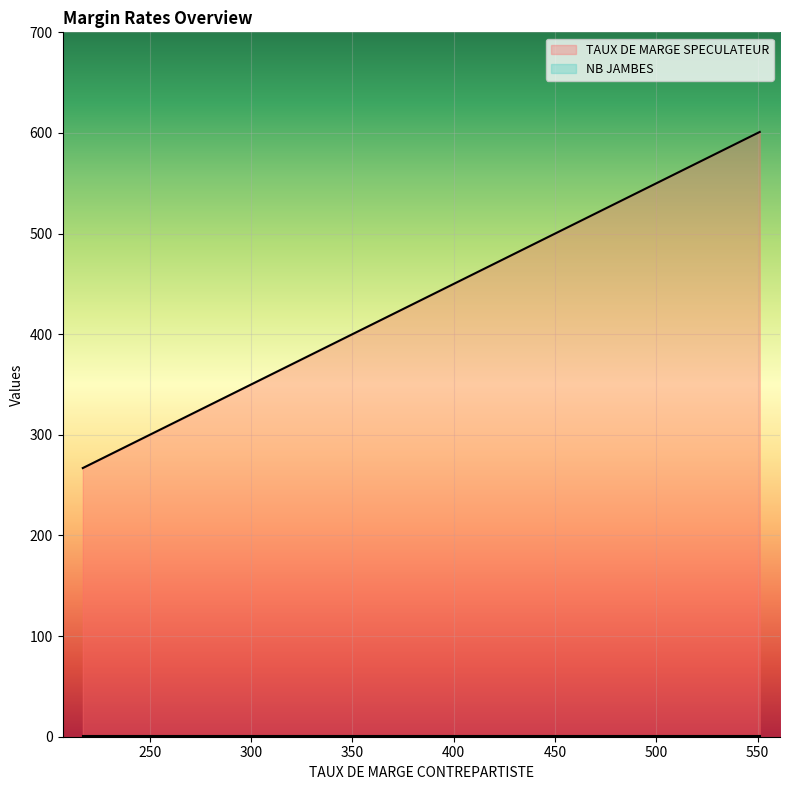

What is the sum of the TAUX DE MARGE SPECULATEUR values at 418 and 550?

1068